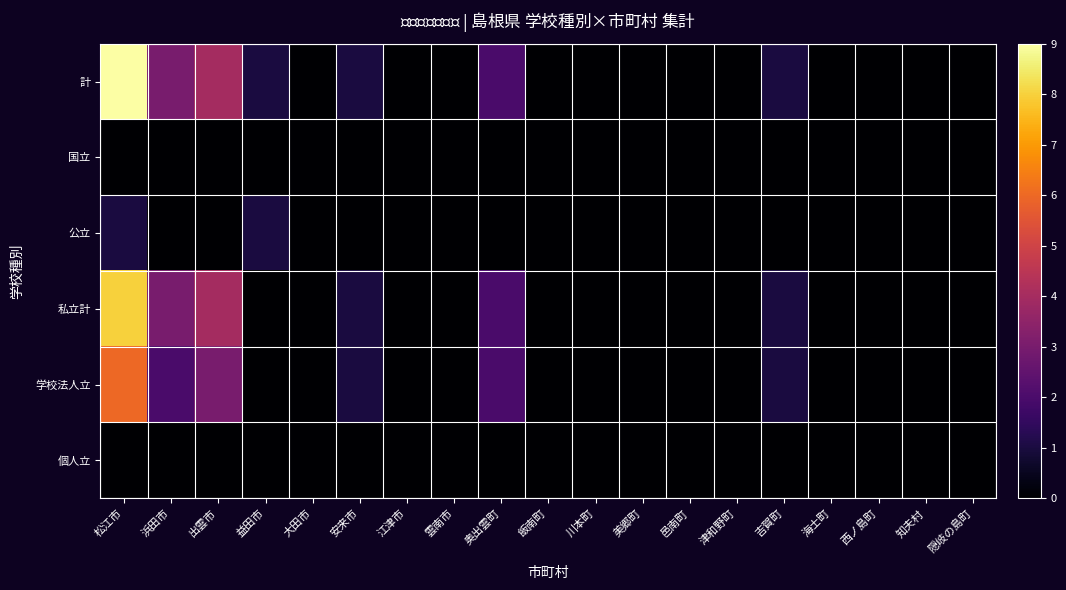

Reading left to right, transcribe all the data shown in this chart.

計: 松江市=9	浜田市=3	出雲市=4	益田市=1	大田市=0	安来市=1	江津市=0	雲南市=0	奥出雲町=2	飯南町=0	川本町=0	美郷町=0	邑南町=0	津和野町=0	吉賀町=1	海士町=0	西ノ島町=0	知夫村=0	隠岐の島町=0
国立: 松江市=0	浜田市=0	出雲市=0	益田市=0	大田市=0	安来市=0	江津市=0	雲南市=0	奥出雲町=0	飯南町=0	川本町=0	美郷町=0	邑南町=0	津和野町=0	吉賀町=0	海士町=0	西ノ島町=0	知夫村=0	隠岐の島町=0
公立: 松江市=1	浜田市=0	出雲市=0	益田市=1	大田市=0	安来市=0	江津市=0	雲南市=0	奥出雲町=0	飯南町=0	川本町=0	美郷町=0	邑南町=0	津和野町=0	吉賀町=0	海士町=0	西ノ島町=0	知夫村=0	隠岐の島町=0
私立計: 松江市=8	浜田市=3	出雲市=4	益田市=0	大田市=0	安来市=1	江津市=0	雲南市=0	奥出雲町=2	飯南町=0	川本町=0	美郷町=0	邑南町=0	津和野町=0	吉賀町=1	海士町=0	西ノ島町=0	知夫村=0	隠岐の島町=0
学校法人立: 松江市=6	浜田市=2	出雲市=3	益田市=0	大田市=0	安来市=1	江津市=0	雲南市=0	奥出雲町=2	飯南町=0	川本町=0	美郷町=0	邑南町=0	津和野町=0	吉賀町=1	海士町=0	西ノ島町=0	知夫村=0	隠岐の島町=0
個人立: 松江市=0	浜田市=0	出雲市=0	益田市=0	大田市=0	安来市=0	江津市=0	雲南市=0	奥出雲町=0	飯南町=0	川本町=0	美郷町=0	邑南町=0	津和野町=0	吉賀町=0	海士町=0	西ノ島町=0	知夫村=0	隠岐の島町=0